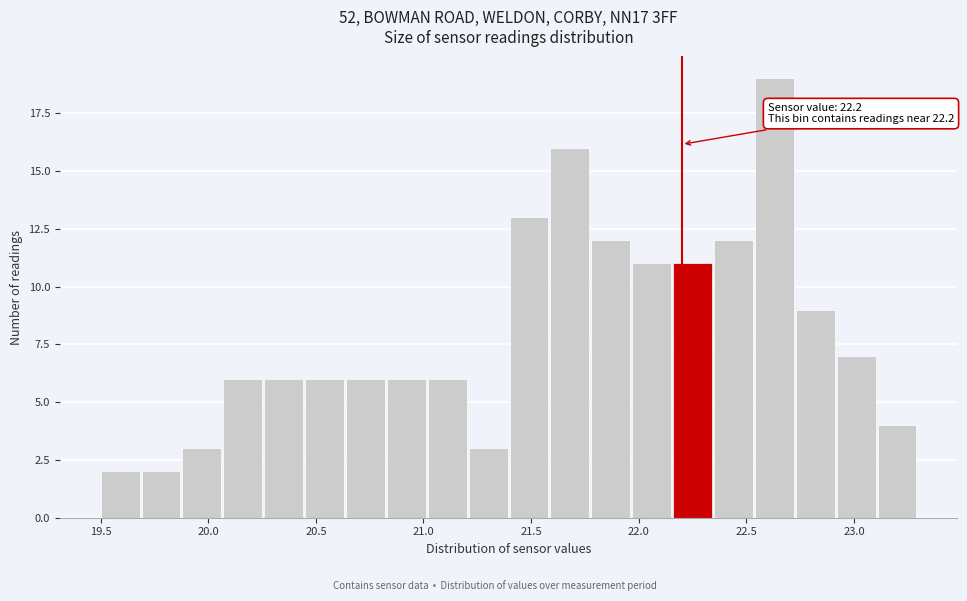

Read against the x-axis, roughly where is the centre of the tallest bar?

22.65